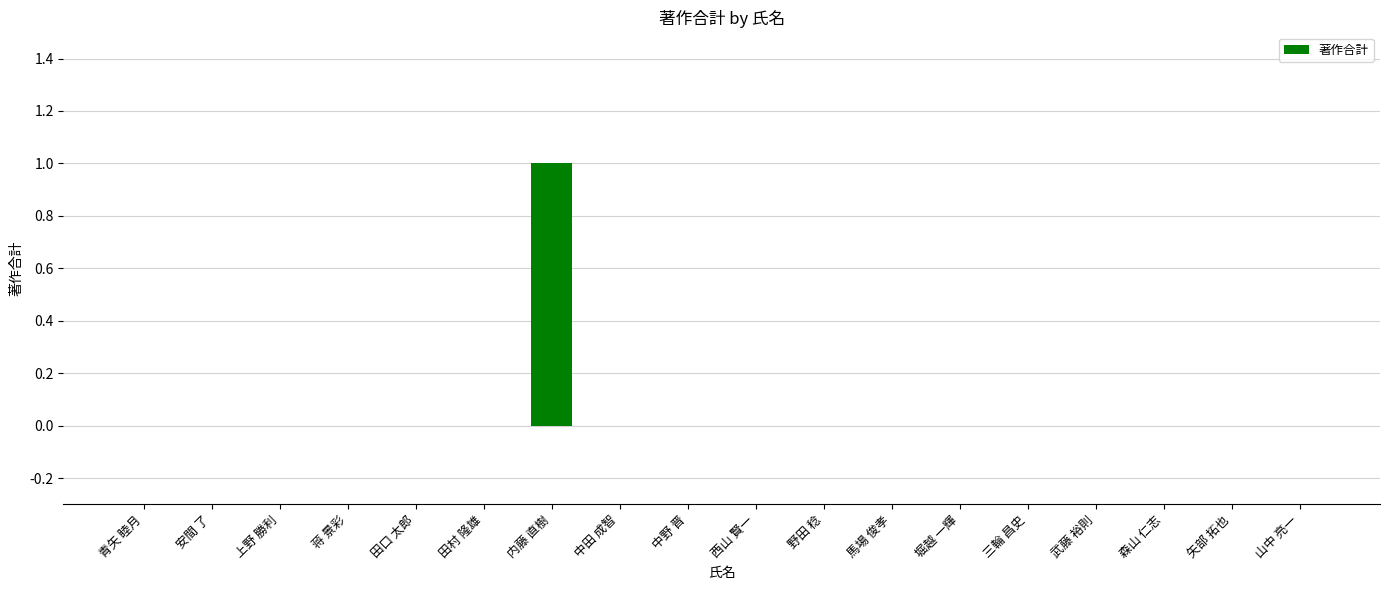

The value at 山中 亮一 is 1. True or false?

False